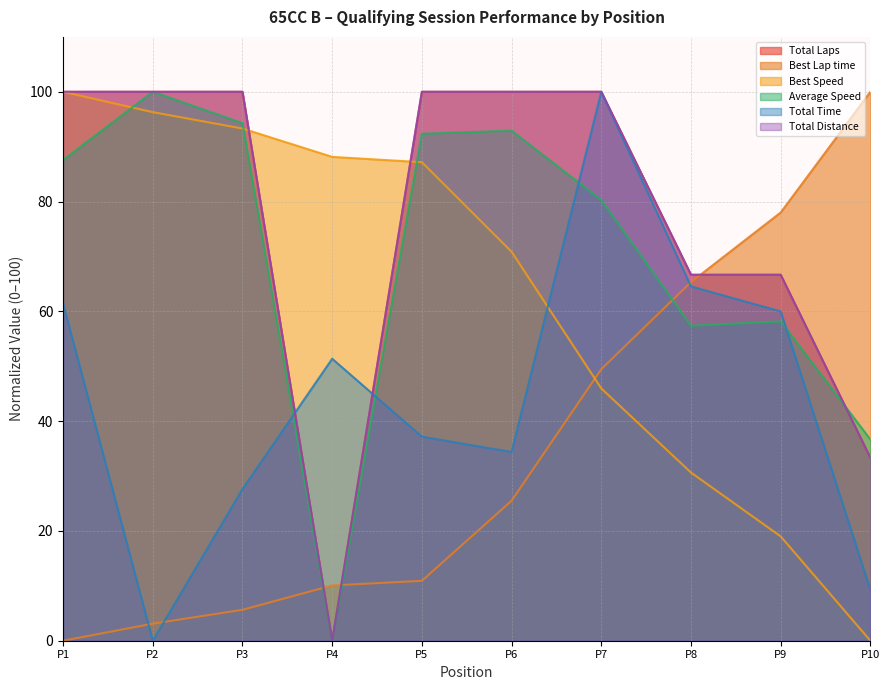

The Best Speed series shows 87.2 at P5. True or false?

True